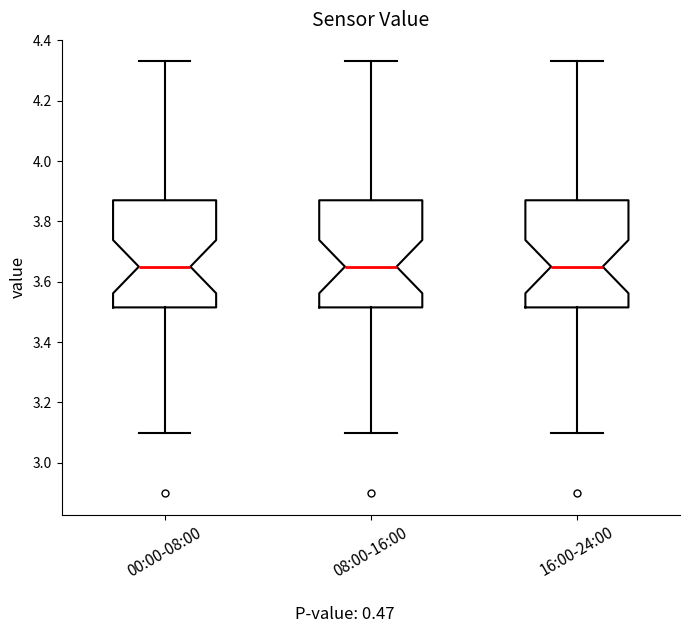

Reading left to right, read every box against the y-axis: the position of its median line, the range the box covers, and the ends of its whiskers. The values are not printed on the chart, so give them approximately, as read against the axis.

00:00-08:00: median 3.66, box 3.52 to 3.88, whiskers 3.10 to 4.34
08:00-16:00: median 3.66, box 3.52 to 3.88, whiskers 3.10 to 4.34
16:00-24:00: median 3.66, box 3.52 to 3.88, whiskers 3.10 to 4.34